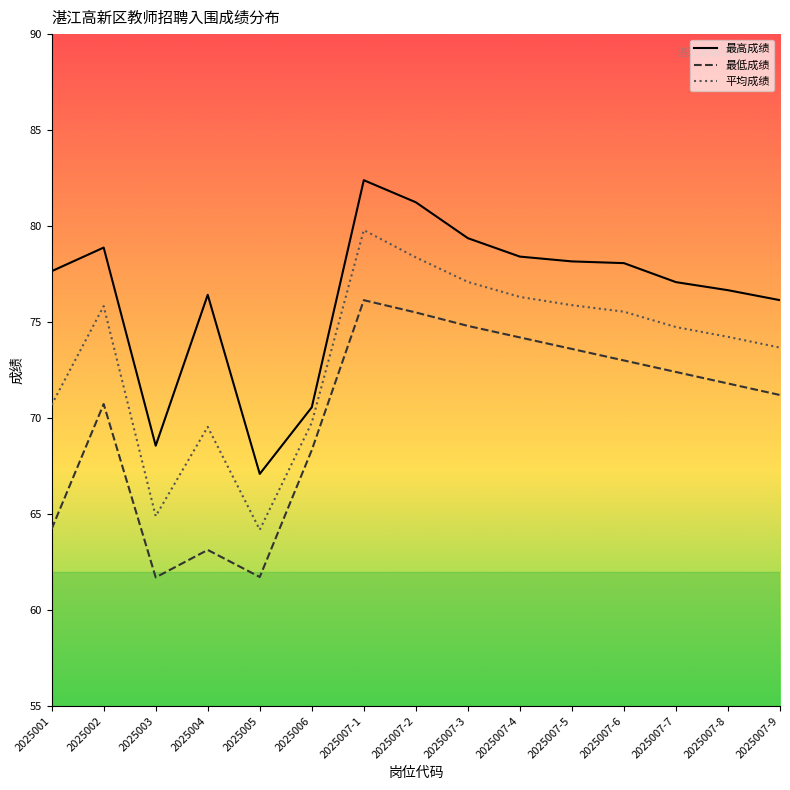

What is the greatest value displayed?

82.4